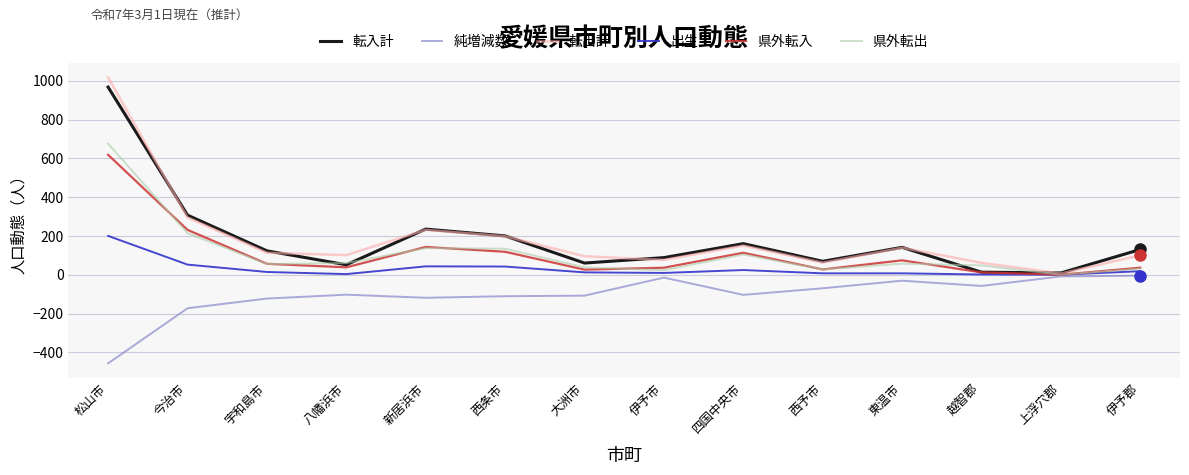

At which label does 転出計 first exceed 114?

松山市